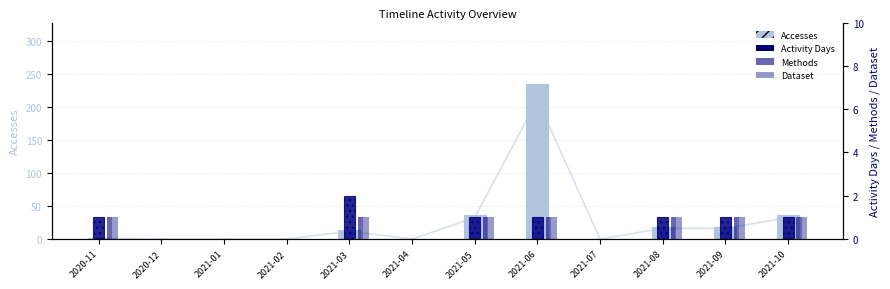

What is the difference between the maximum and minimum values in the Methods series?

1